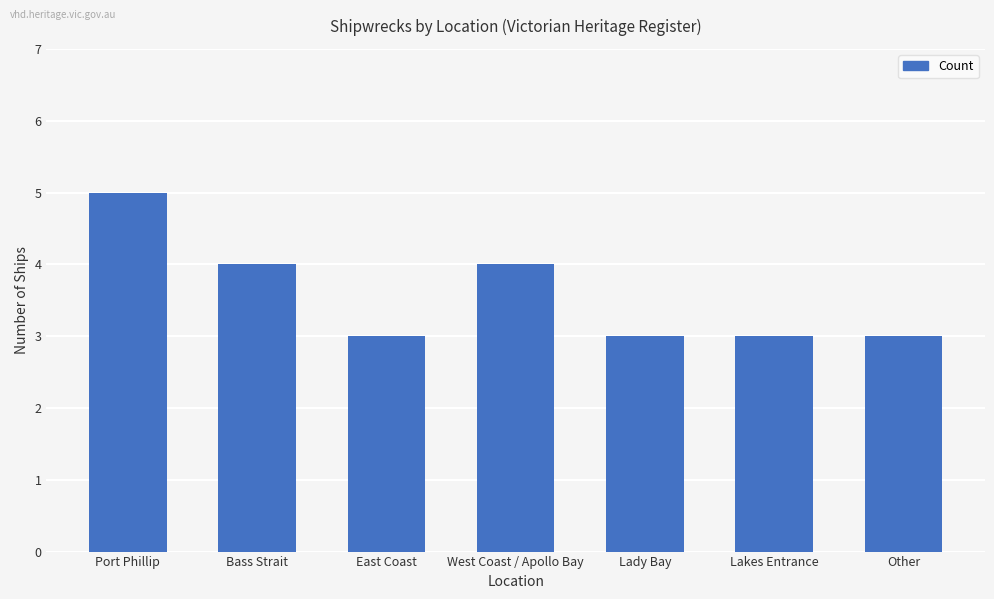

What is the difference between the values at West Coast / Apollo Bay and East Coast?

1